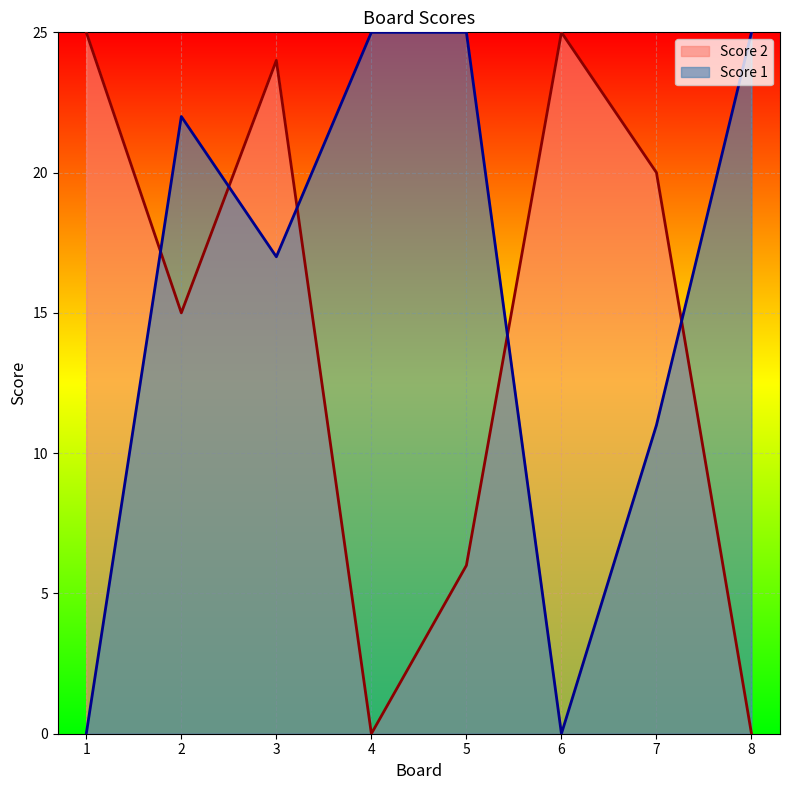

List the labels in order of Score 2 value, smallest first.

4, 8, 5, 2, 7, 3, 1, 6